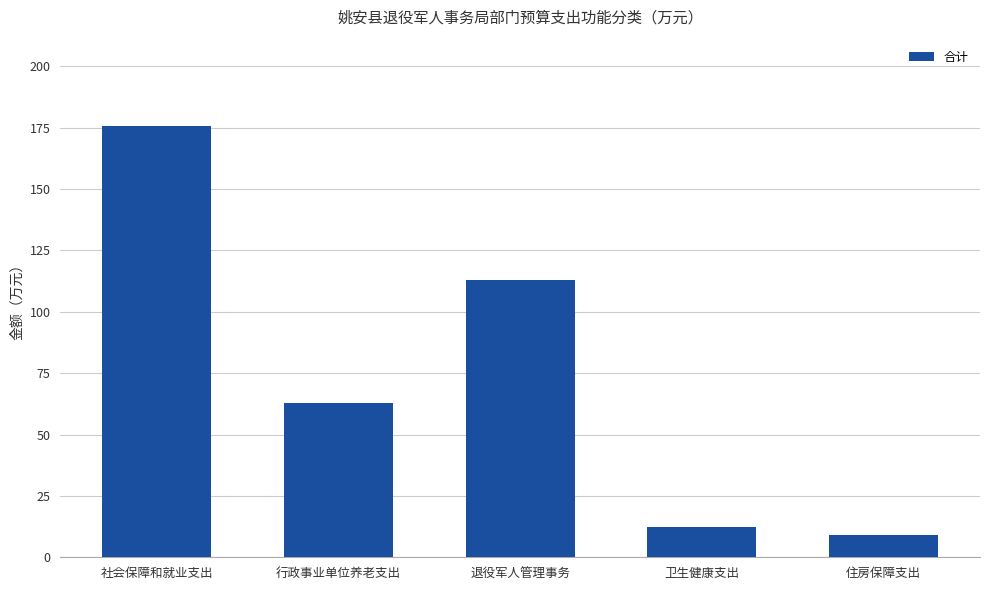

Rank the categories by value from highest to lowest.

社会保障和就业支出, 退役军人管理事务, 行政事业单位养老支出, 卫生健康支出, 住房保障支出